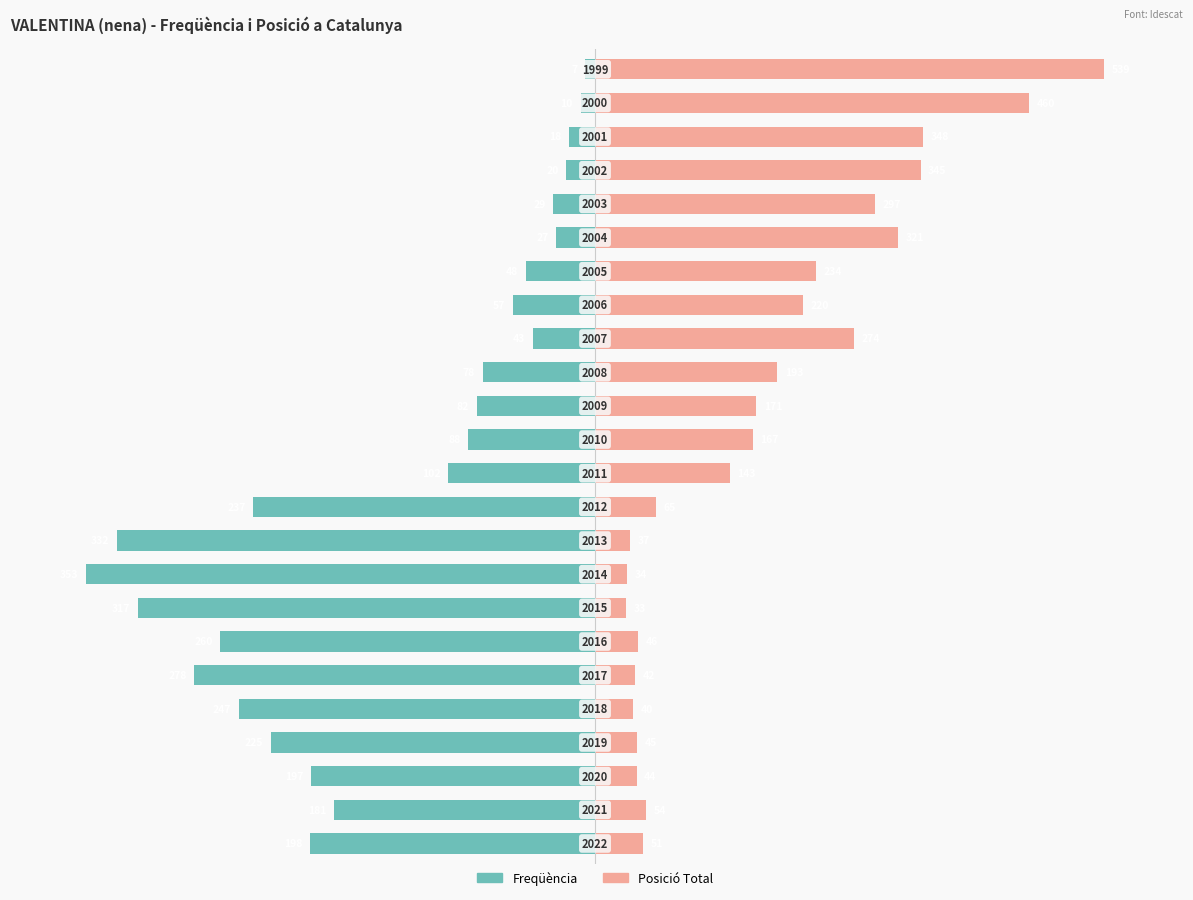

Are the bars grouped side by side (vs. stacked)?

Yes